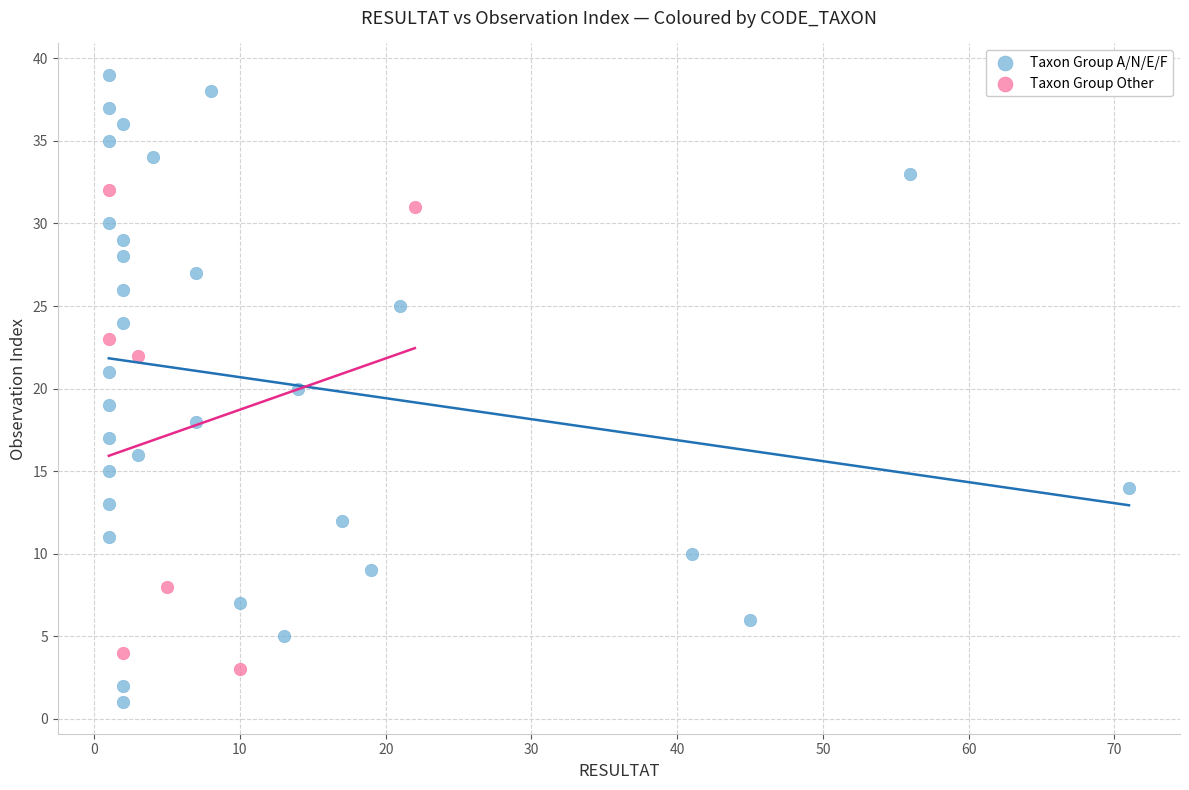

Which series contains the highest Y value?

Taxon Group A/N/E/F